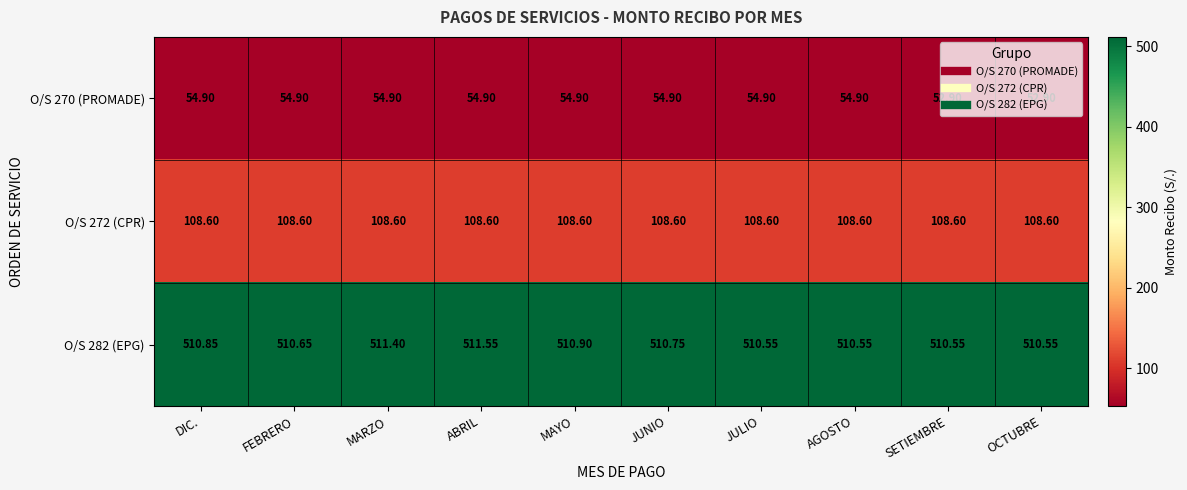

How many categories are shown in the chart?

10